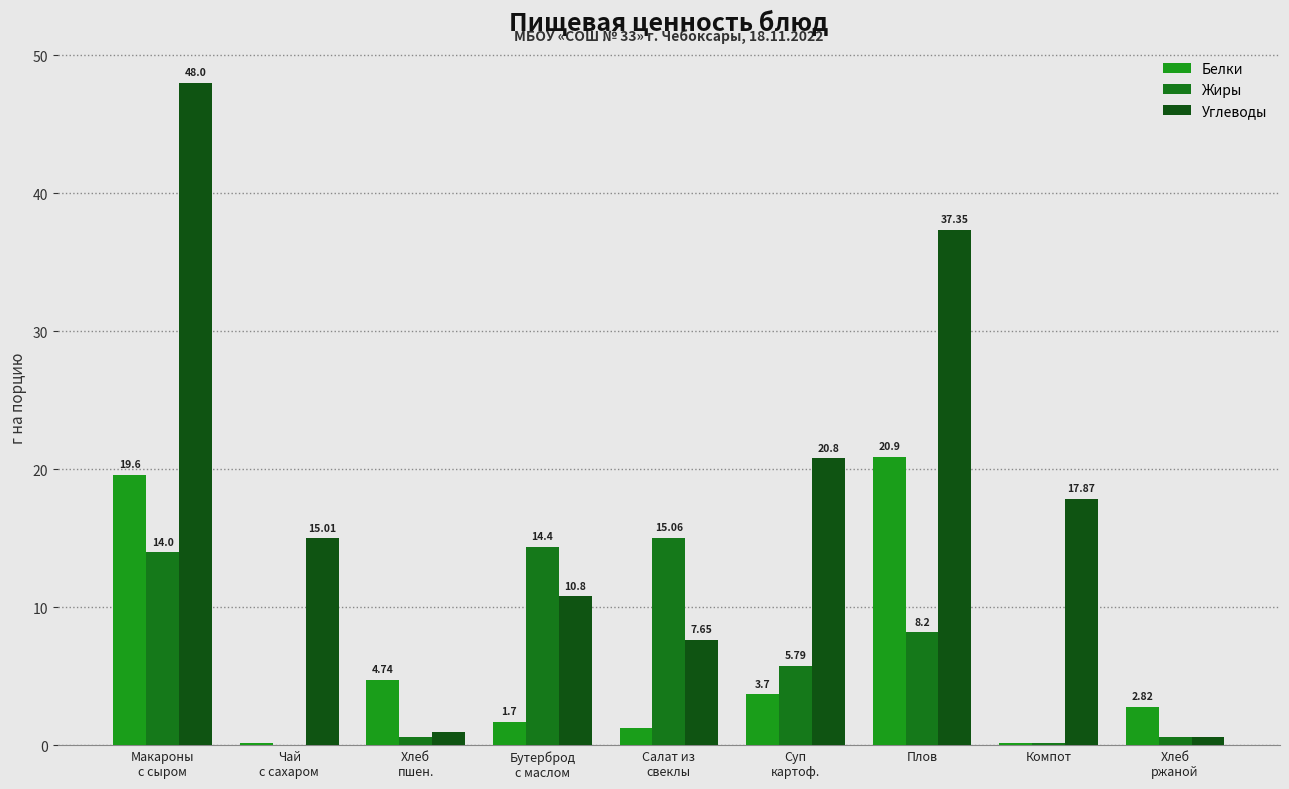

What are all the series names shown in the legend?

Белки, Жиры, Углеводы